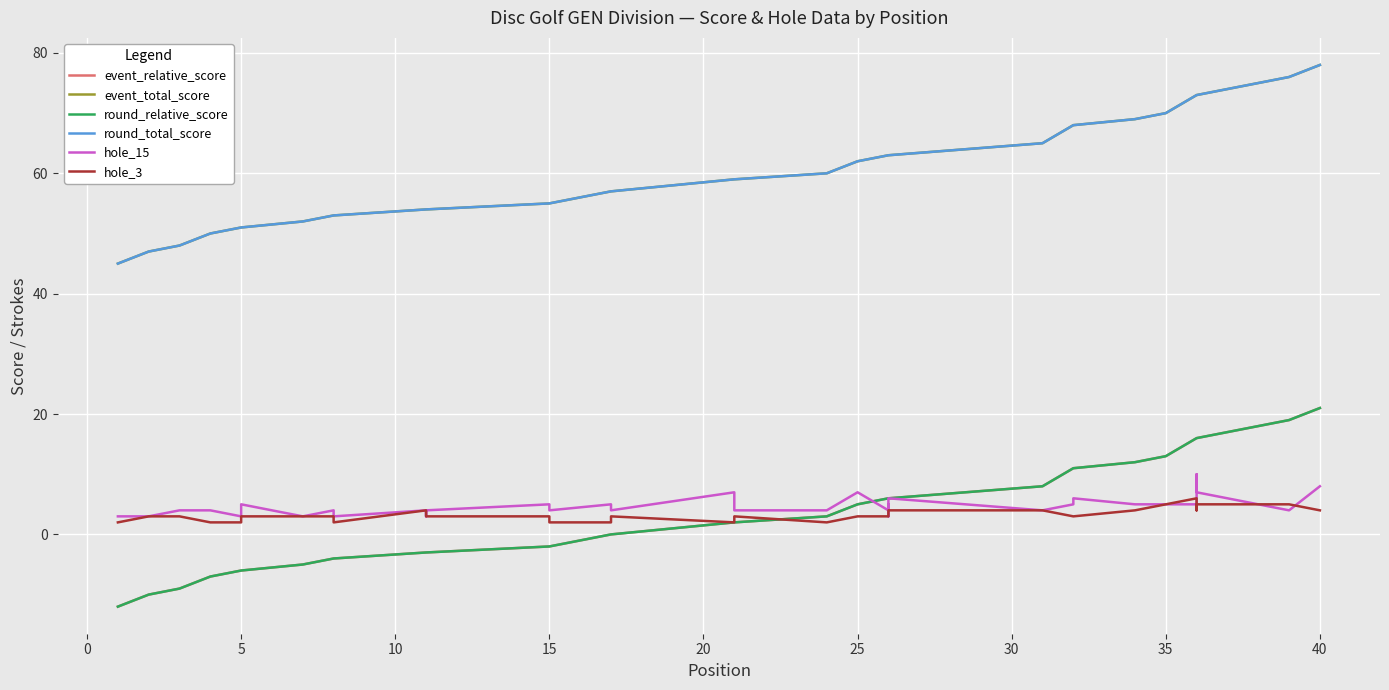

What is the total value across all series at 32?

167